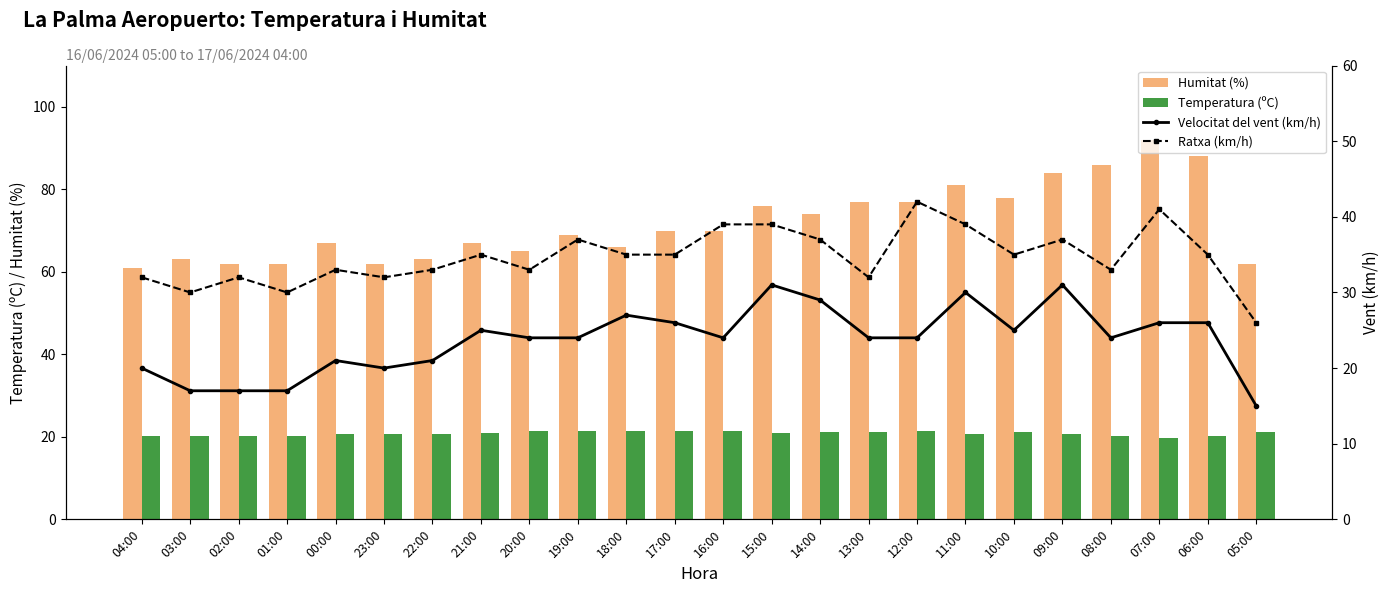

List the series in order of their peak value, highest first.

Humitat (%), Ratxa (km/h), Velocitat del vent (km/h), Temperatura (ºC)